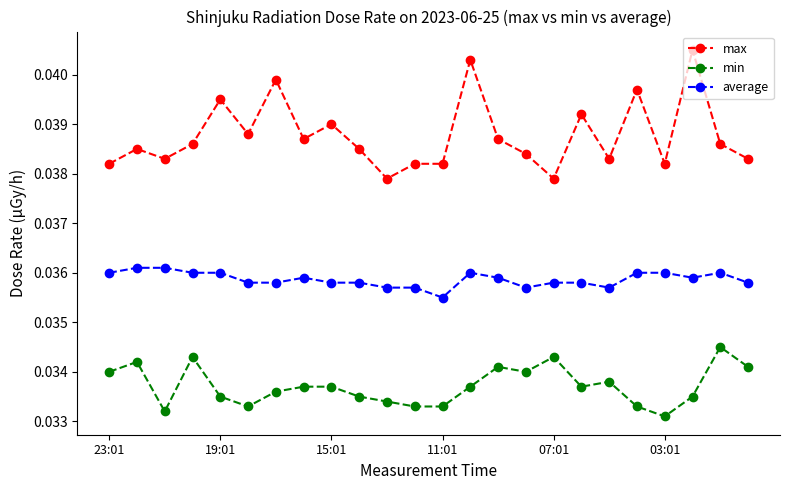

True or false: max and min intersect in this chart.

False